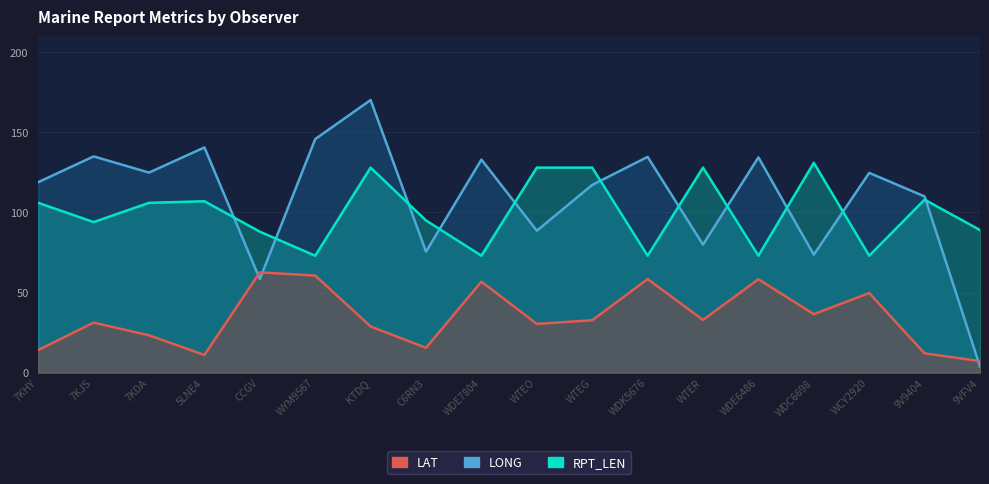

The value of RPT_LEN at WTEO is 37.1. True or false?

False